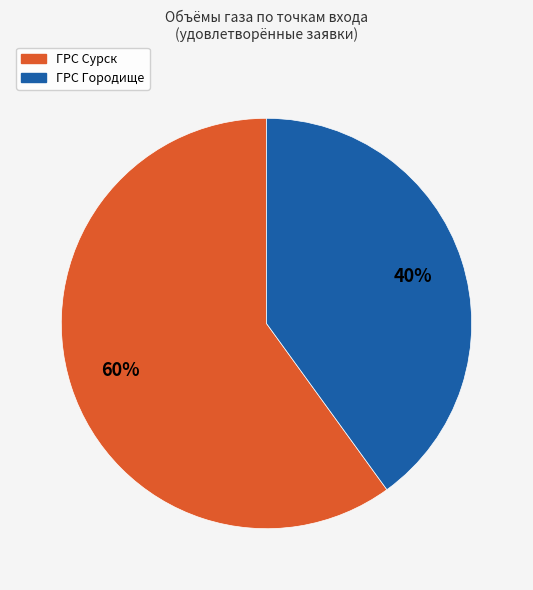

To the nearest percent, what is the average slice percentage?

50%